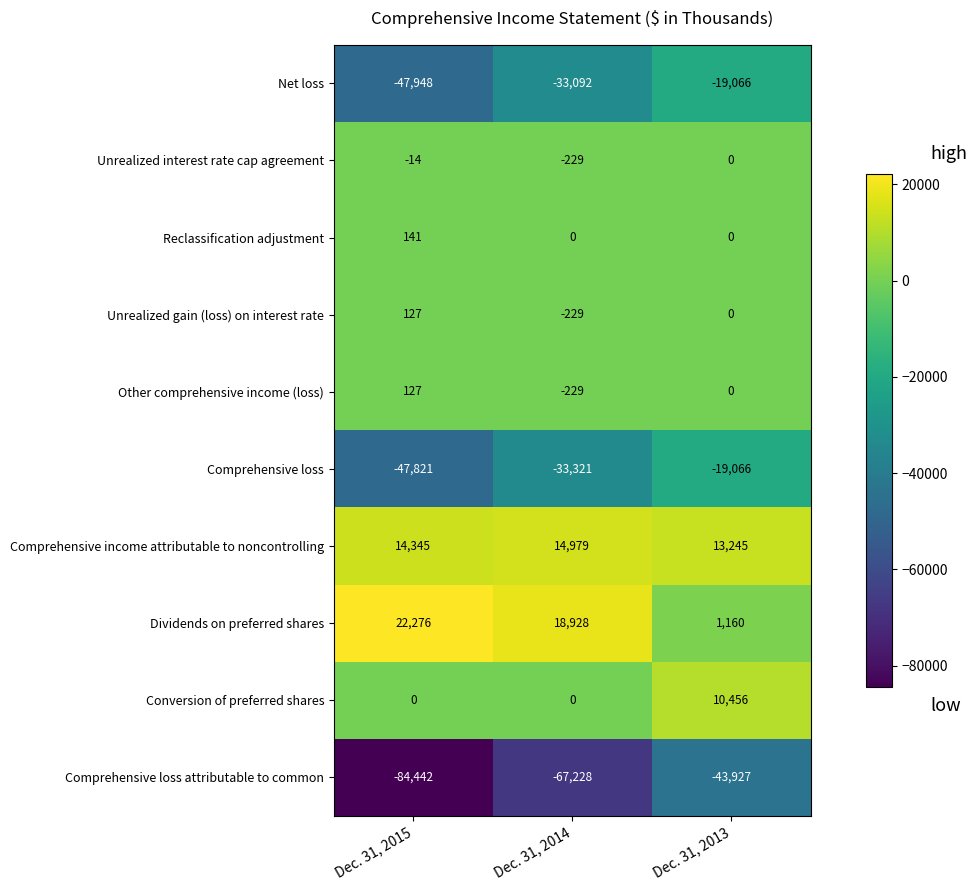

Which series has the widest spread of values?

Comprehensive loss attributable to common